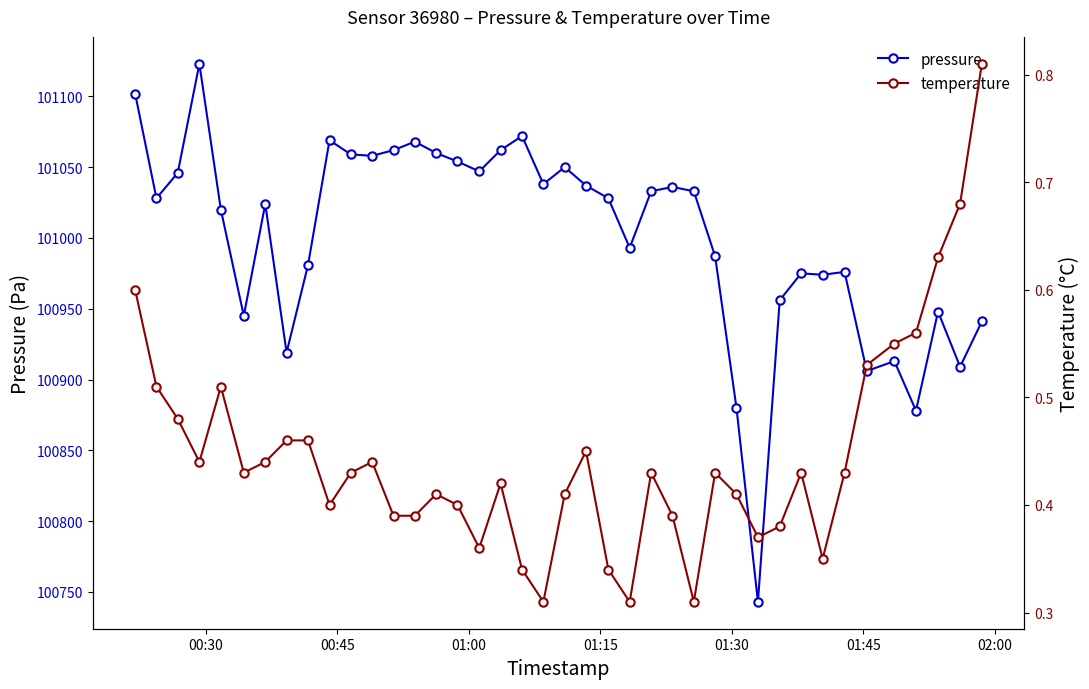

What is the maximum value for pressure?

101123